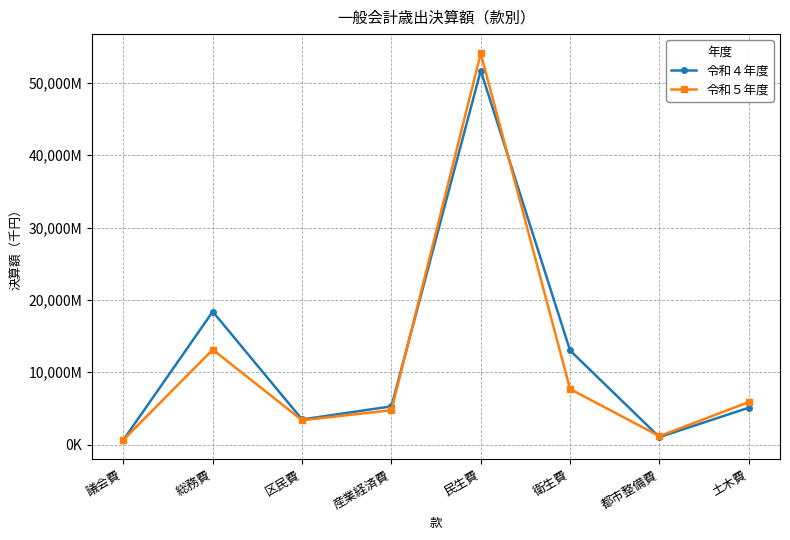

Is this an area chart (filled region under the line)?

No